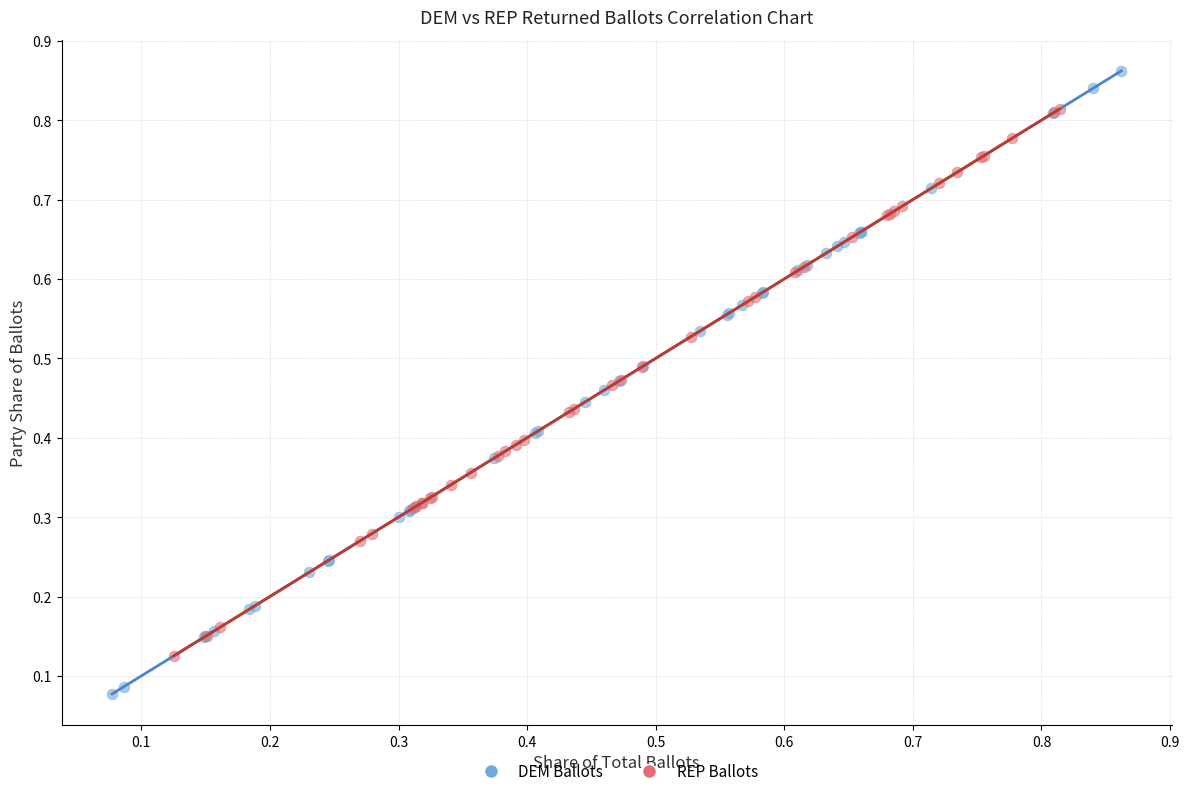

Which series reaches the minimum Y coordinate?

DEM Ballots